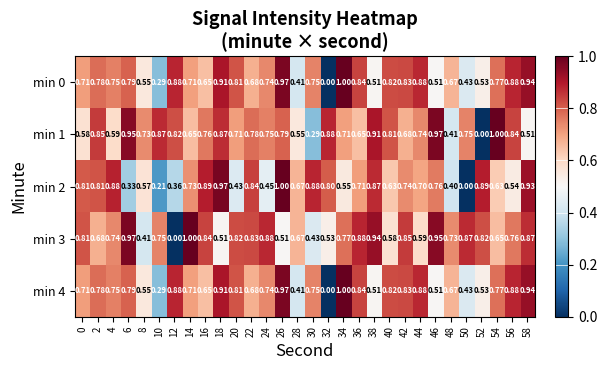

How many series are shown in this chart?

5